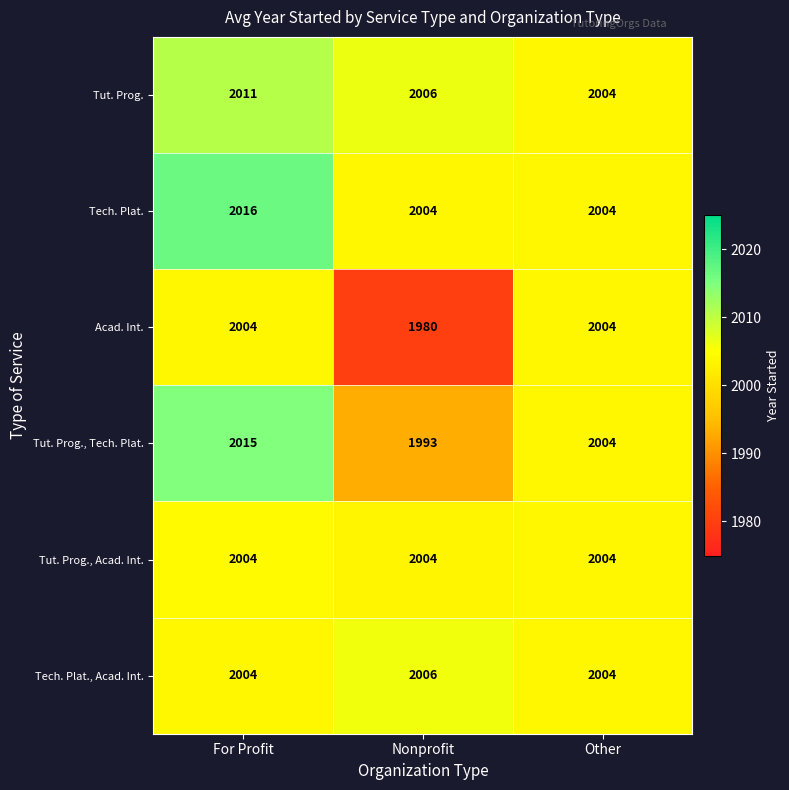

What is the greatest value displayed?

2016